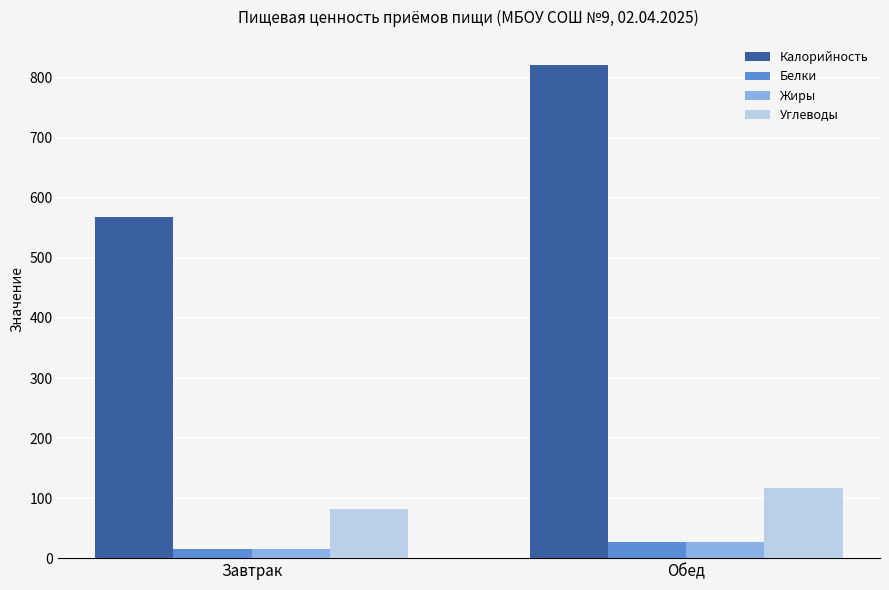

Between Завтрак and Обед, which series saw the biggest shift?

Калорийность